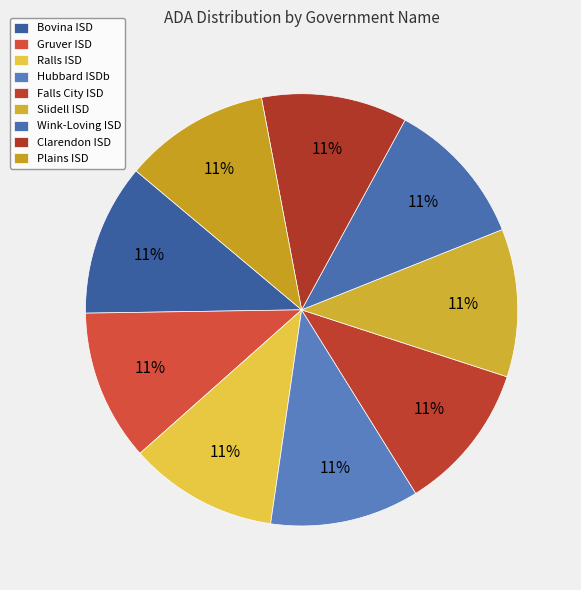

Rank the categories by value from lowest to highest.

Plains ISD, Clarendon ISD, Wink-Loving ISD, Slidell ISD, Falls City ISD, Hubbard ISDb, Ralls ISD, Gruver ISD, Bovina ISD